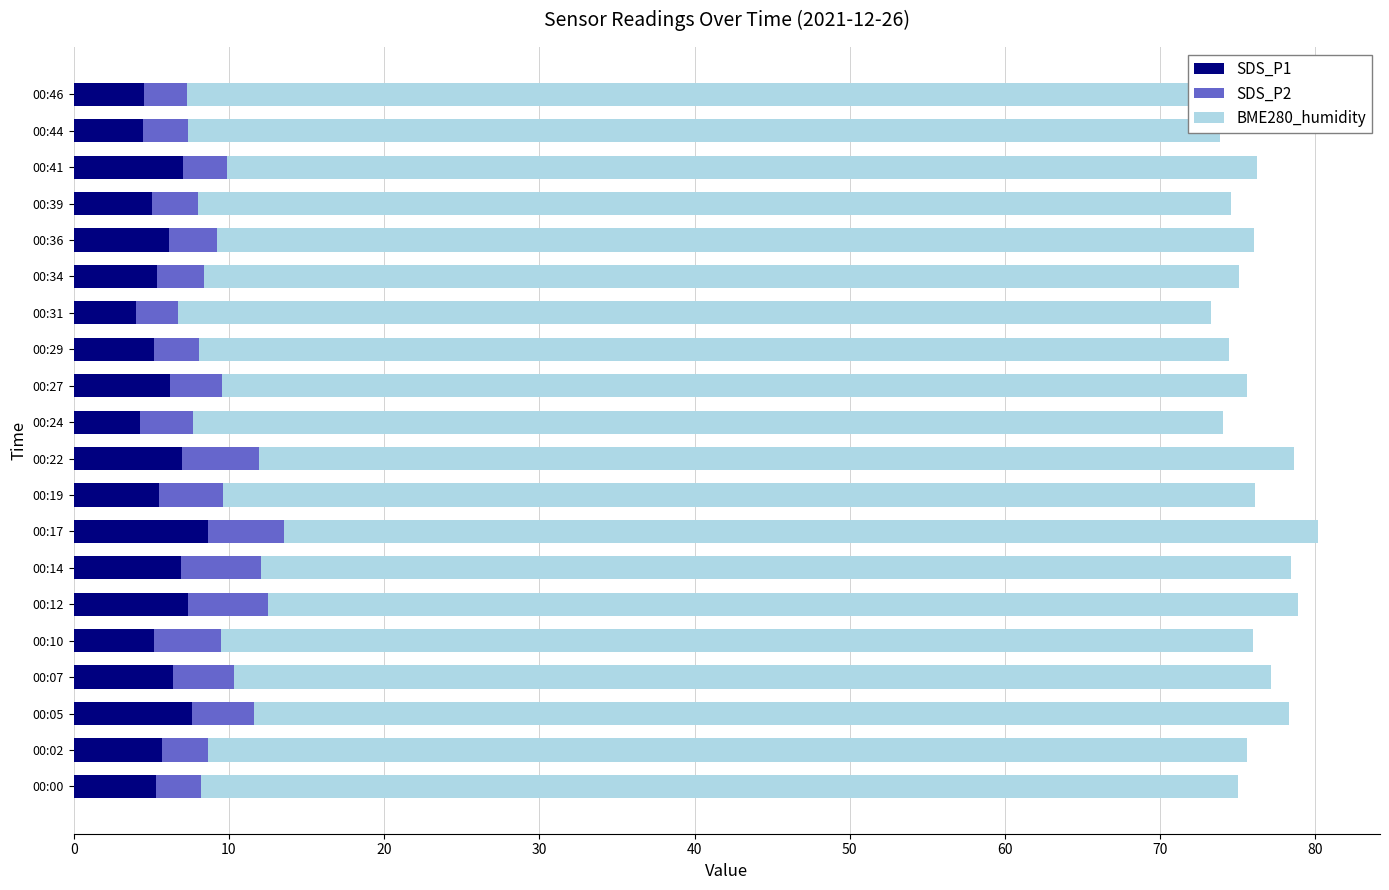

What is the highest value of the SDS_P1 series?

8.7